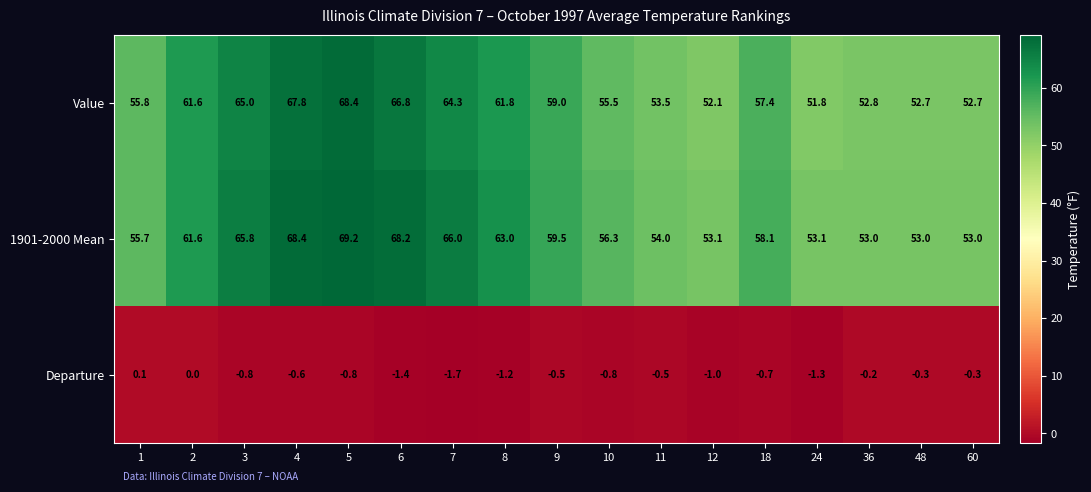

At which category is the sum across all series the highest?

5